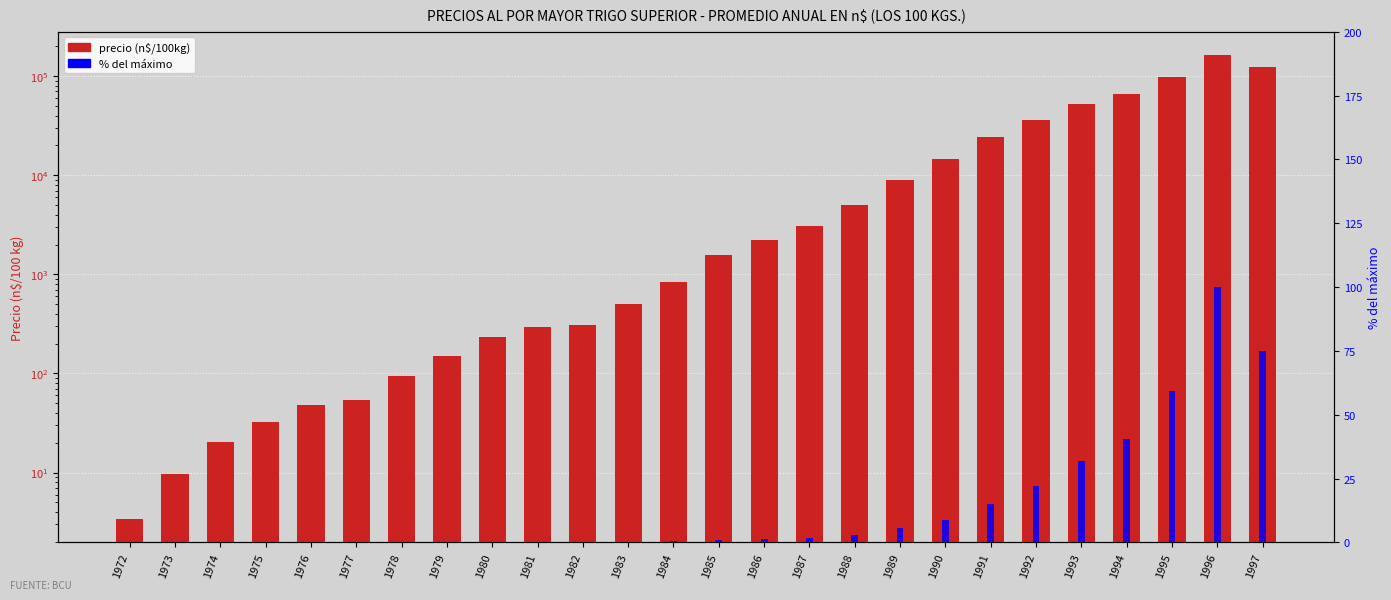

Which series has the largest total across all categories?

precio (n$/100kg)